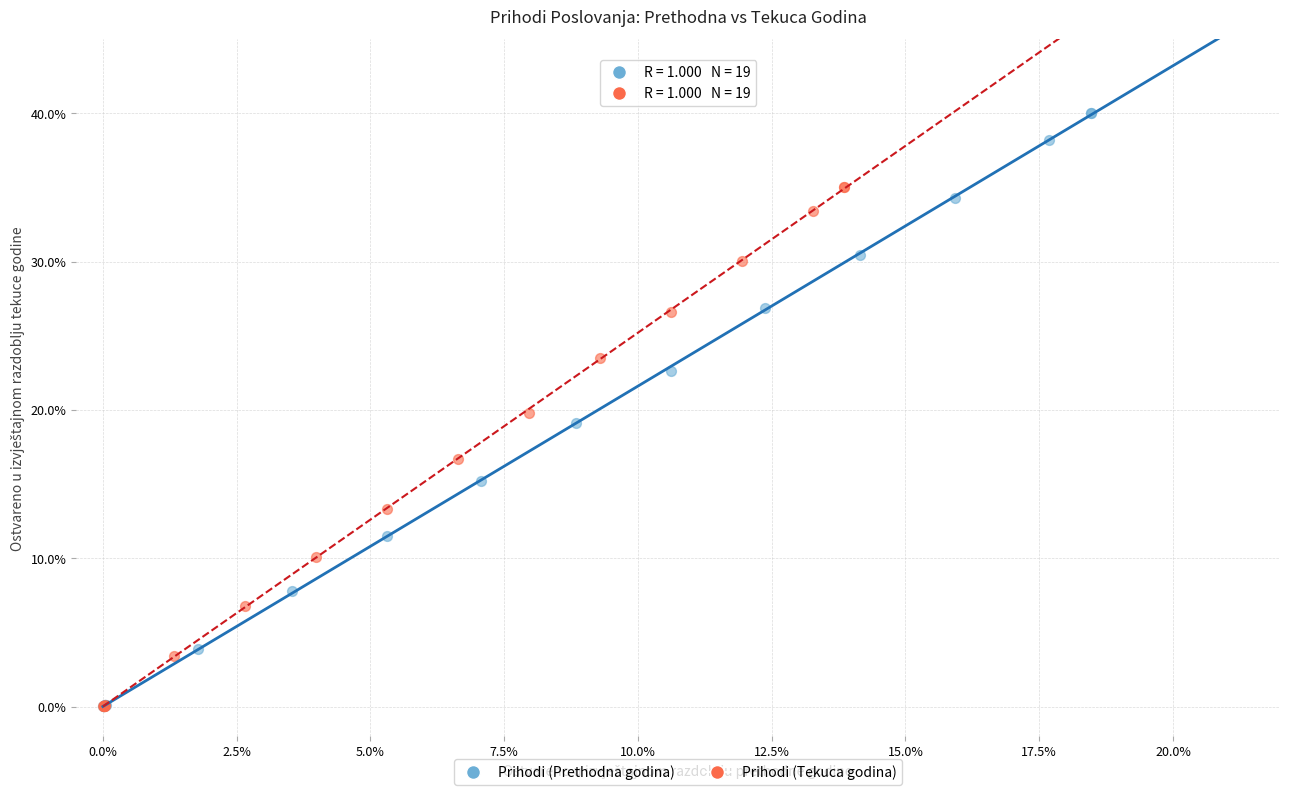

Which series has the largest Y range (max minus min)?

Prihodi (Prethodna godina)